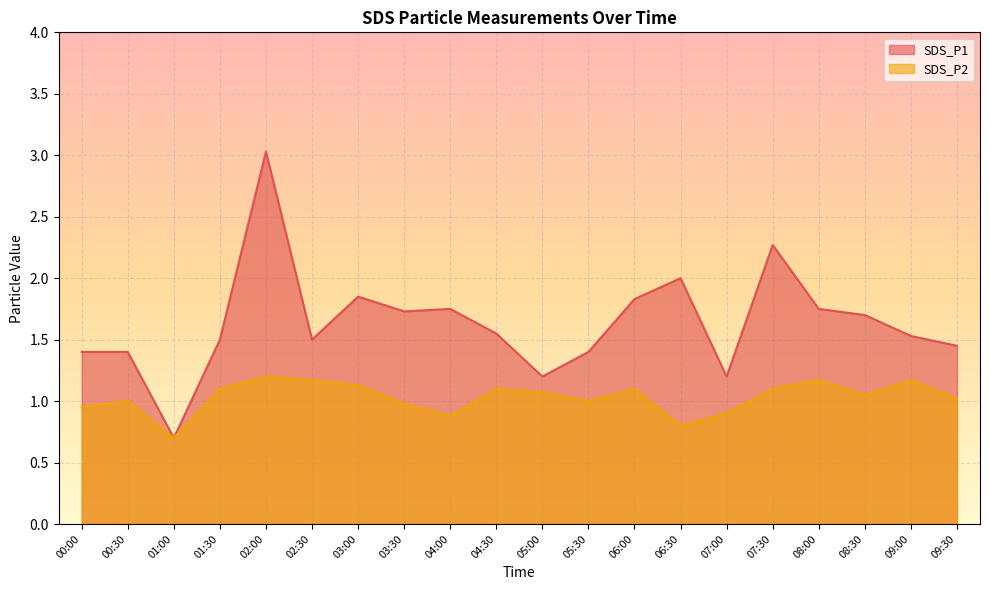

Reading left to right, extract all data points from this chart.

SDS_P1: 00:00=1.4	00:30=1.4	01:00=0.7	01:30=1.5	02:00=3.0	02:30=1.5	03:00=1.9	03:30=1.7	04:00=1.8	04:30=1.6	05:00=1.2	05:30=1.4	06:00=1.8	06:30=2.0	07:00=1.2	07:30=2.3	08:00=1.8	08:30=1.7	09:00=1.5	09:30=1.4
SDS_P2: 00:00=0.9	00:30=1.0	01:00=0.7	01:30=1.1	02:00=1.2	02:30=1.2	03:00=1.1	03:30=1.0	04:00=0.9	04:30=1.1	05:00=1.1	05:30=1.0	06:00=1.1	06:30=0.8	07:00=0.9	07:30=1.1	08:00=1.2	08:30=1.1	09:00=1.2	09:30=1.0